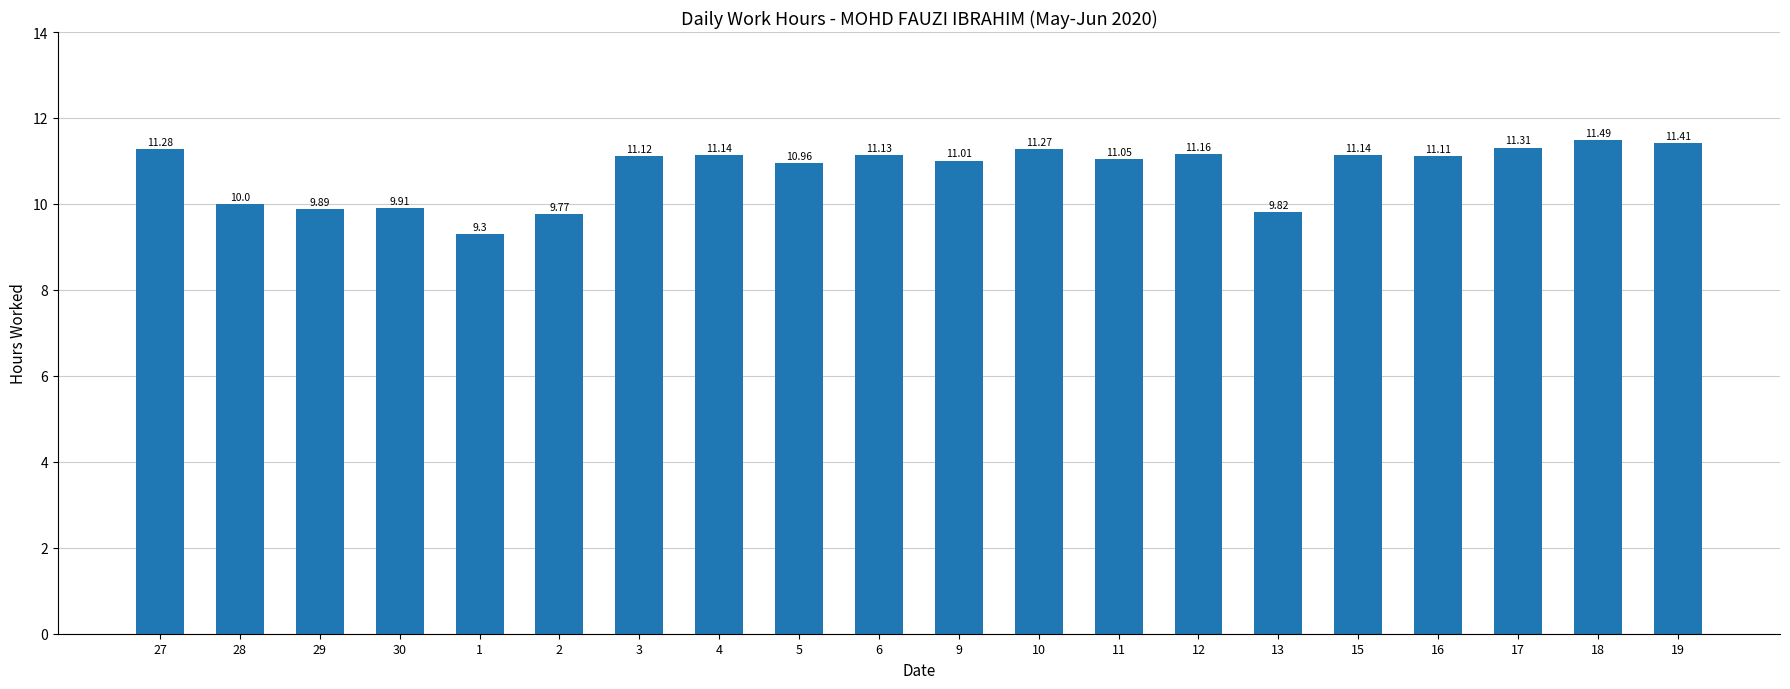

What is the greatest value displayed?

11.5